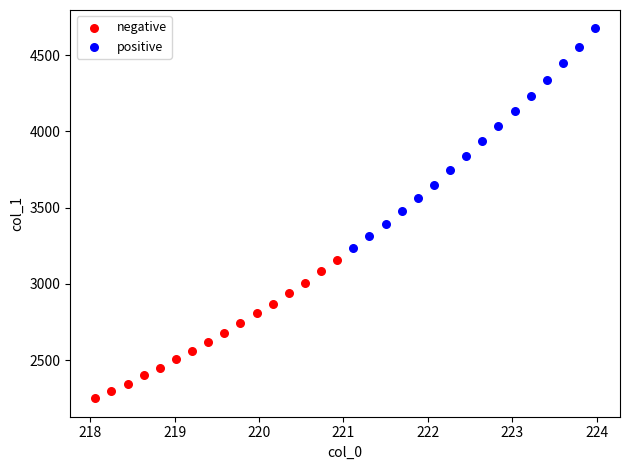

Which series has the largest Y range (max minus min)?

positive